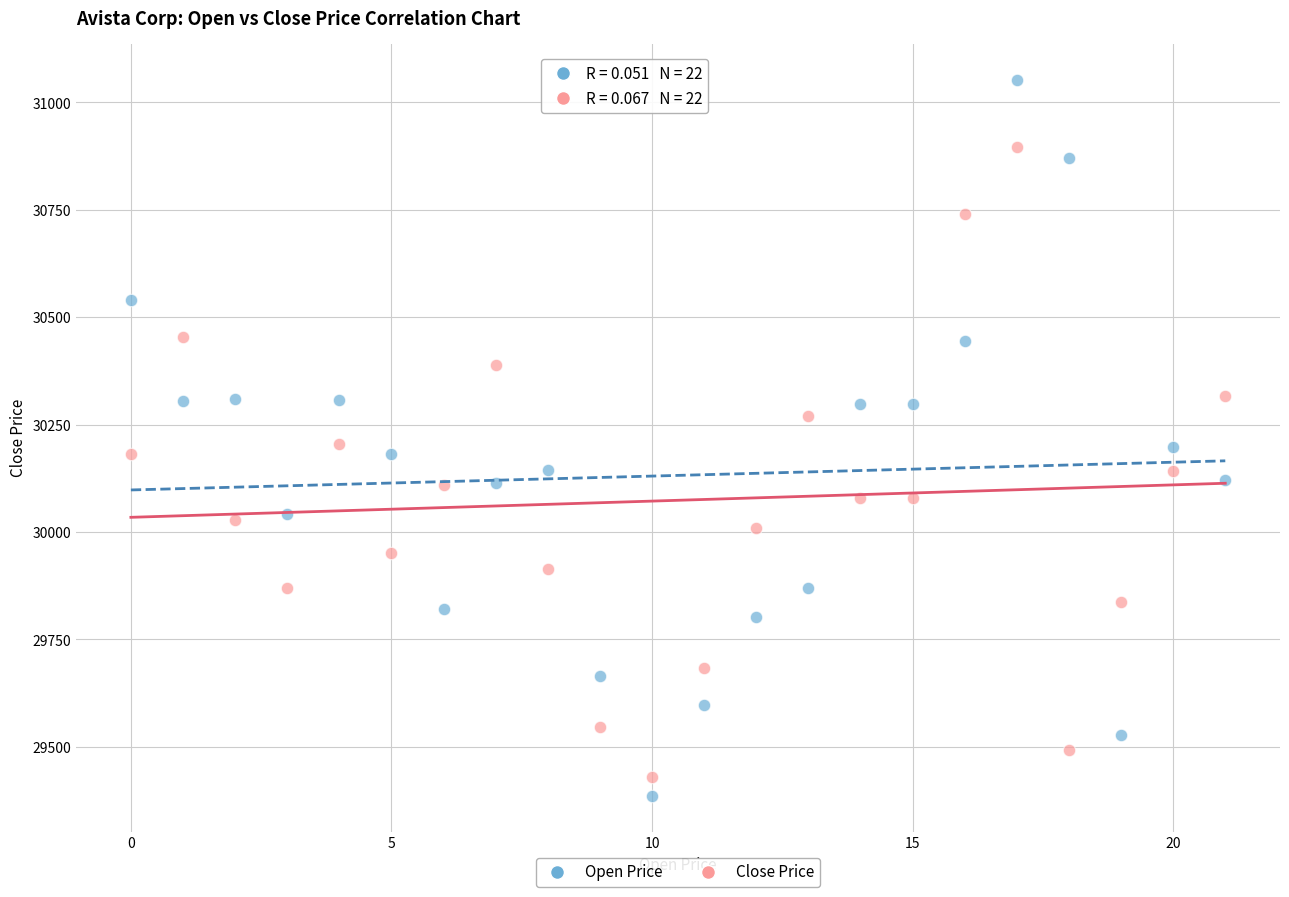

Which series has the largest Y range (max minus min)?

Open Price